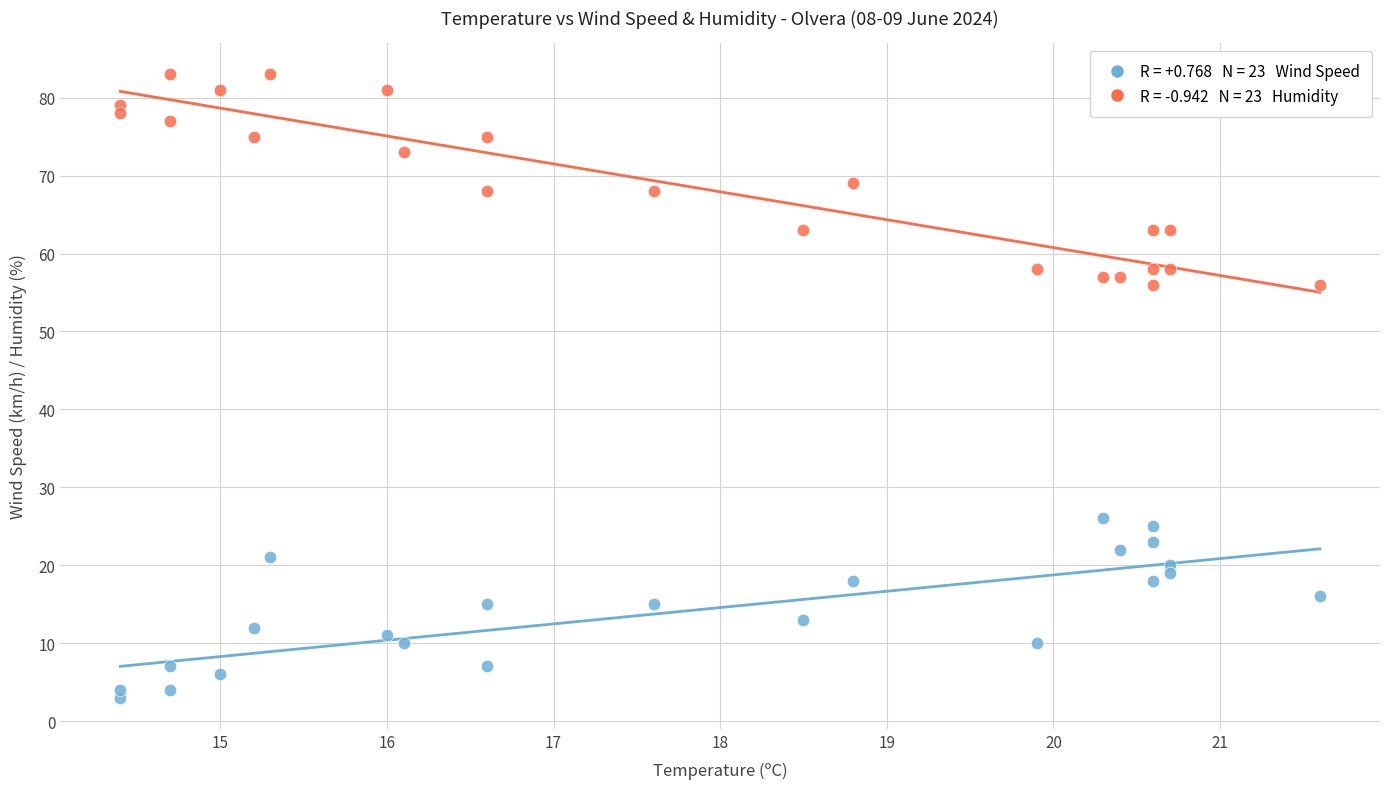

Across all data points, what is the range of Y values (max minus min)?

80